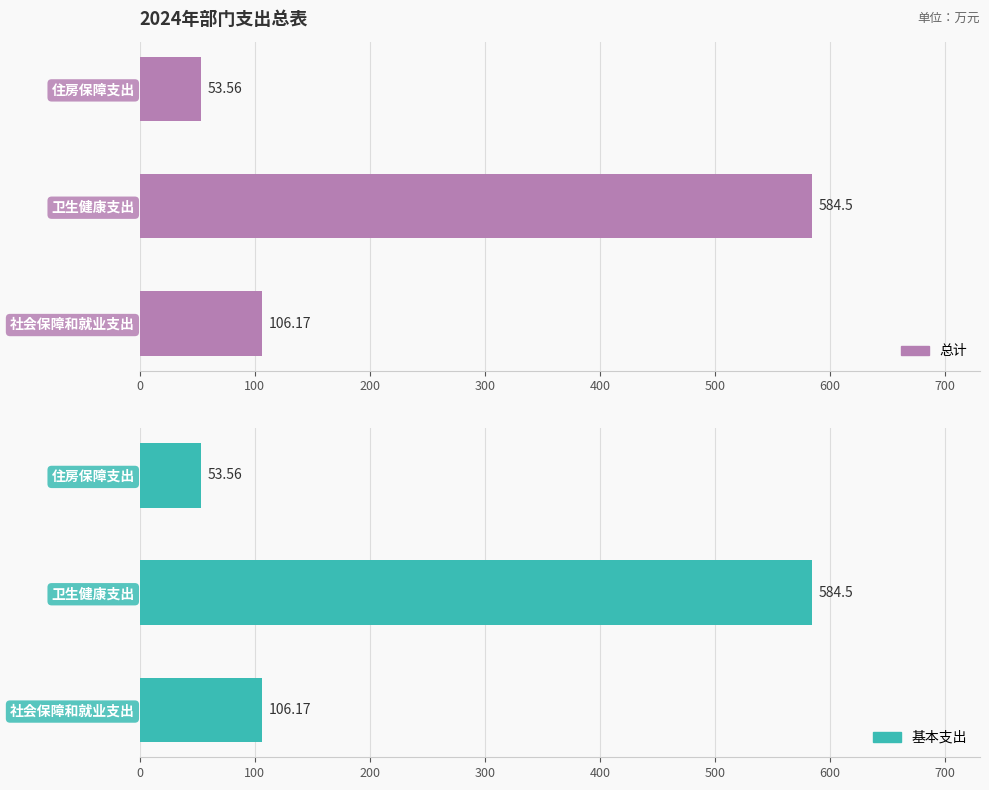

Count the number of categories in the chart.

3